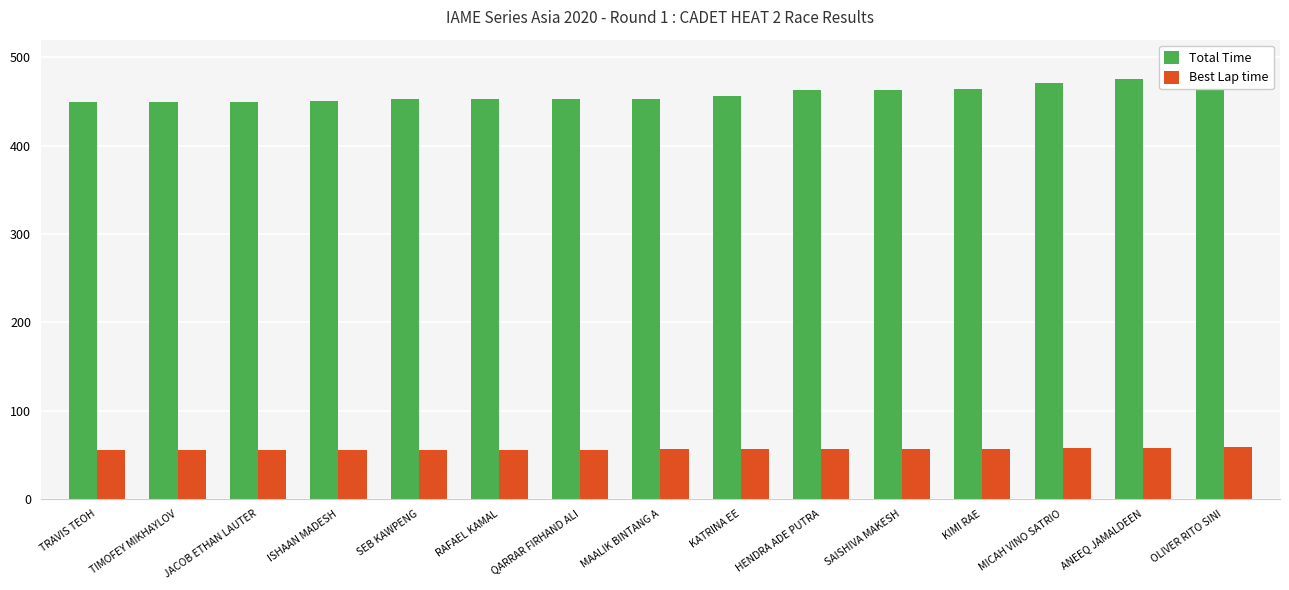

How many groups of bars are there?

15